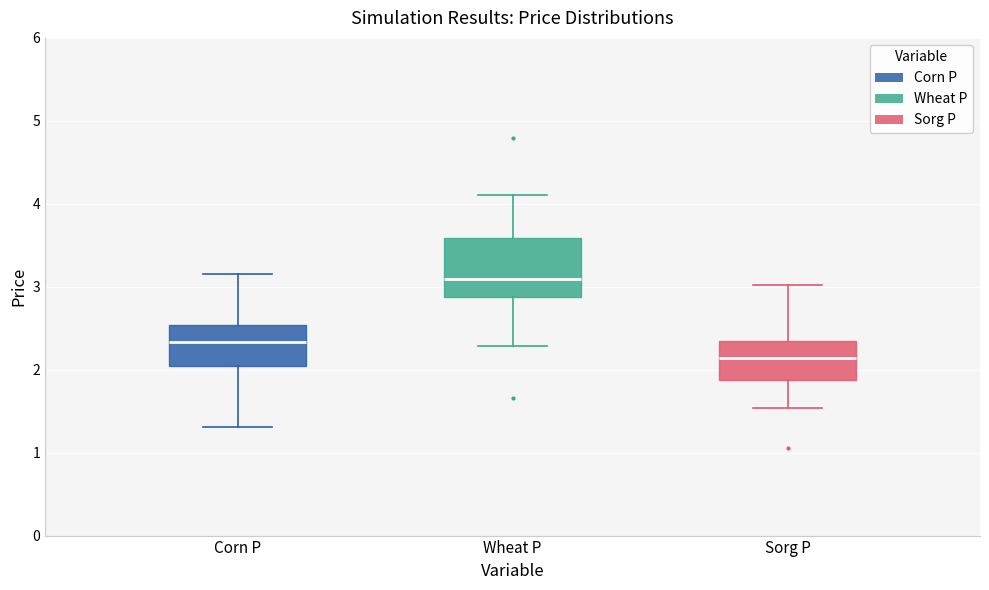

Reading left to right, transcribe this box plot: for each box, give where its median line is, the range the box spans, and where its two whiskers end, as read against the y-axis. The values are not printed on the chart, so give them approximately, as read against the axis.

Corn P: median 2.3, box 2.0 to 2.5, whiskers 1.3 to 3.2
Wheat P: median 3.1, box 2.9 to 3.6, whiskers 2.3 to 4.1
Sorg P: median 2.1, box 1.9 to 2.3, whiskers 1.5 to 3.0